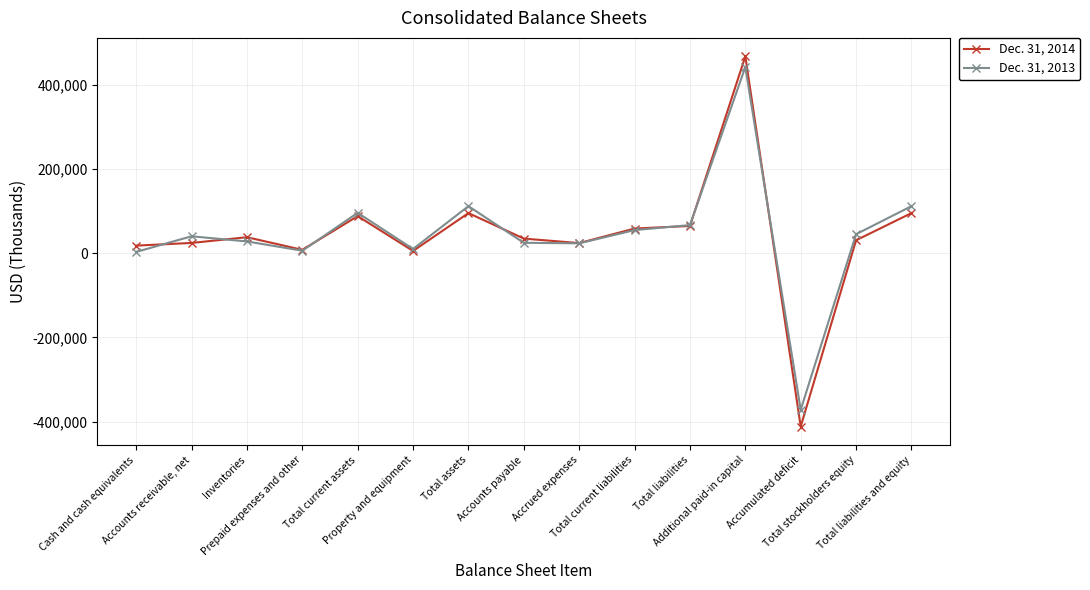

What value does the Dec. 31, 2013 series have at Accumulated deficit, to the nearest 100?

-371500